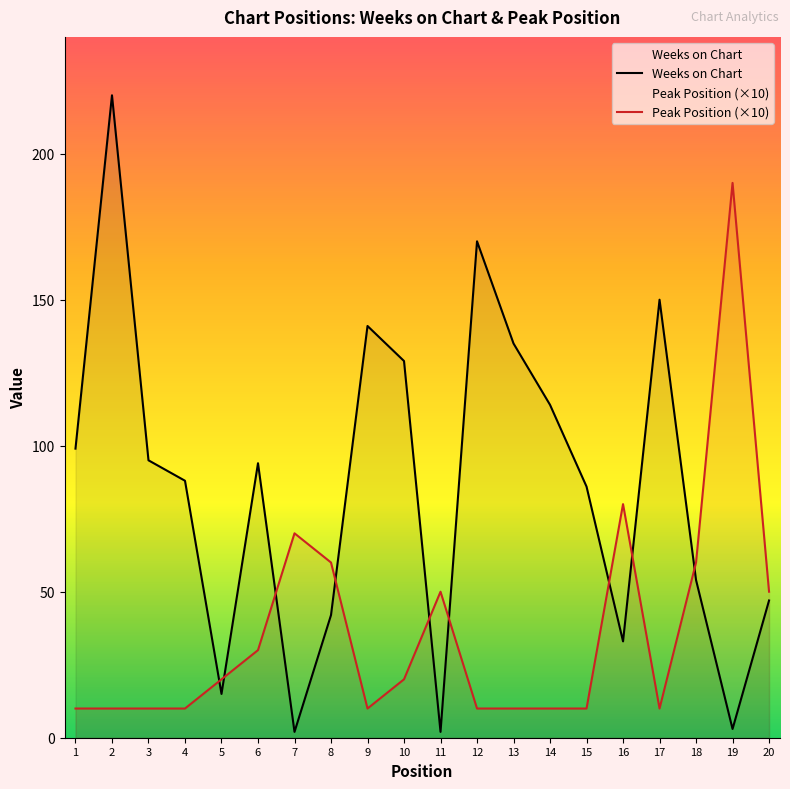

Does the chart display data point markers on the line(s)?

No